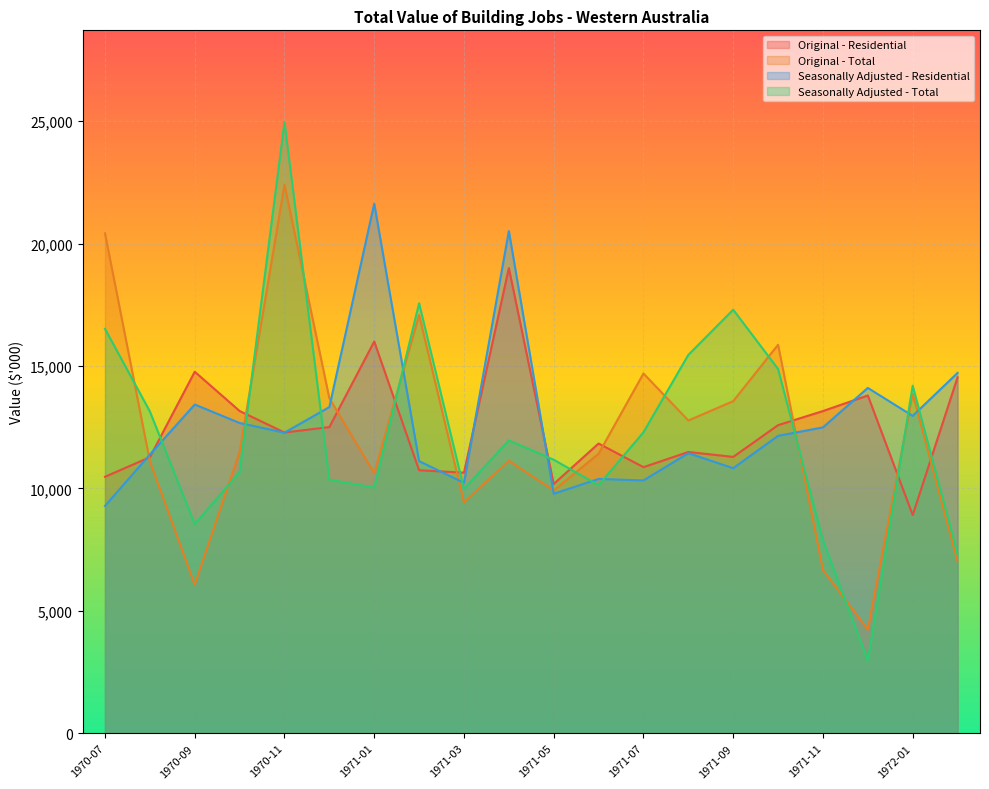

At which category is the sum across all series the highest?

1970-11